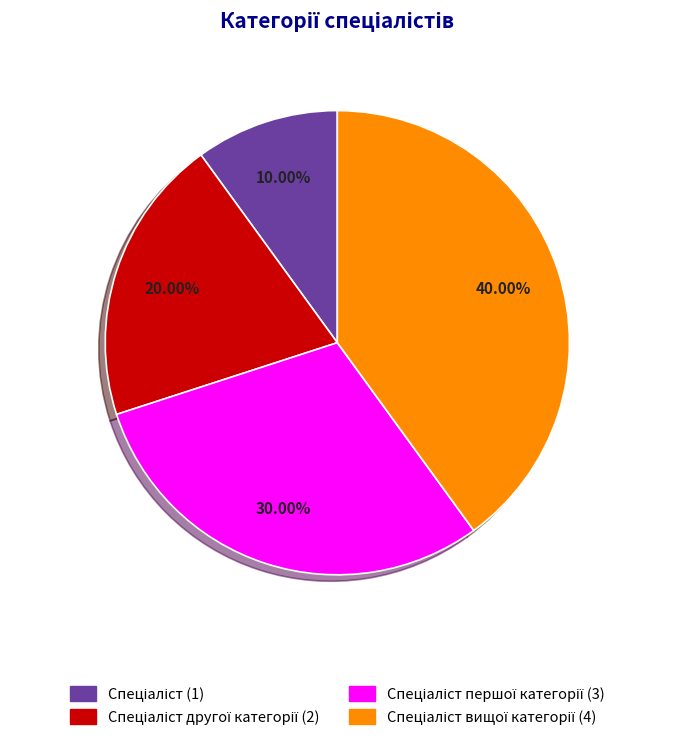

Is there a majority slice in this chart?

No